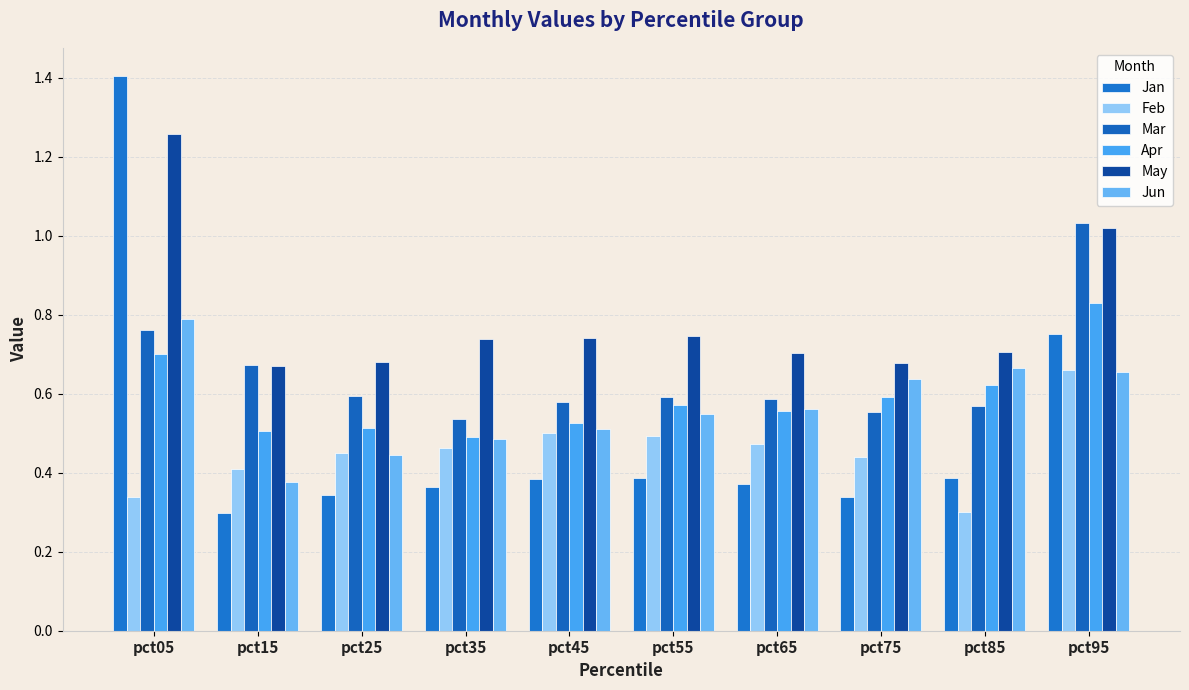

Count the number of data series in this chart.

6